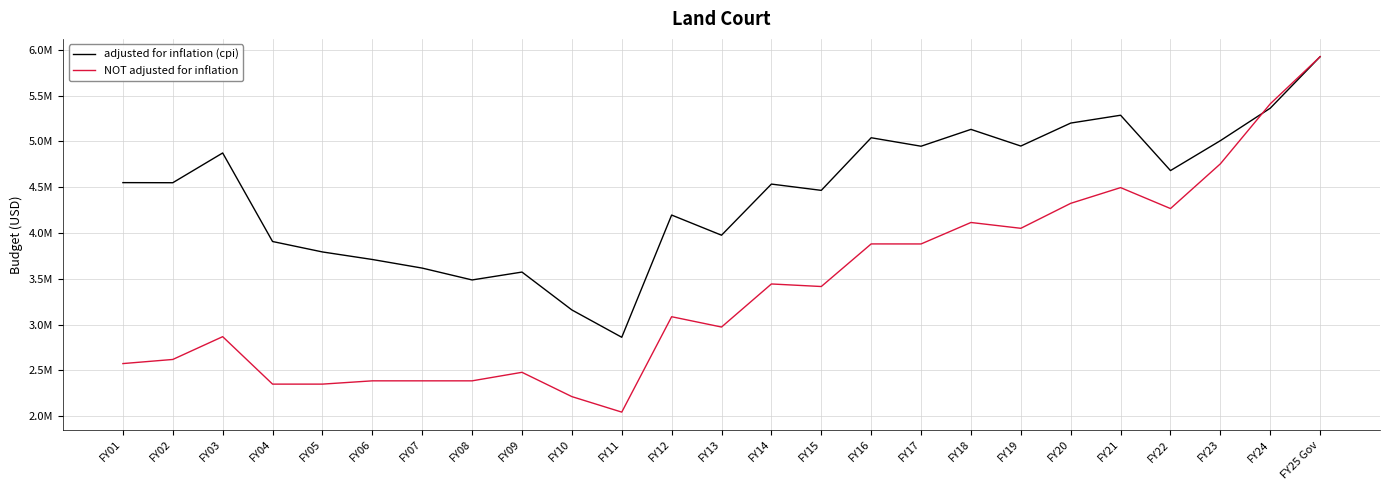

What are all the series names shown in the legend?

adjusted for inflation (cpi), NOT adjusted for inflation